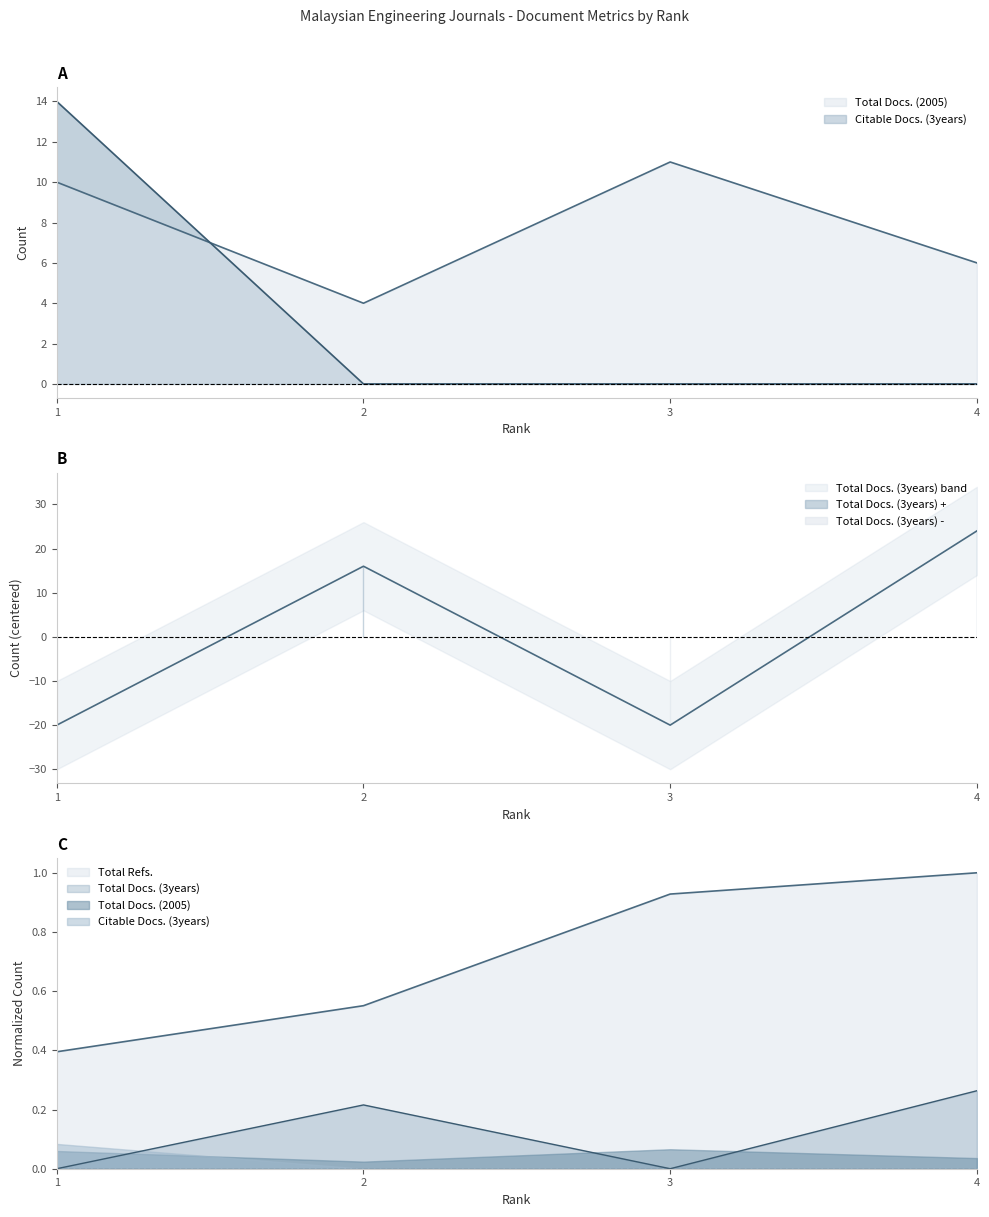

What are all the series names shown in the legend?

Total Docs. (2005), Total Docs. (3years), Total Refs., Citable Docs. (3years)